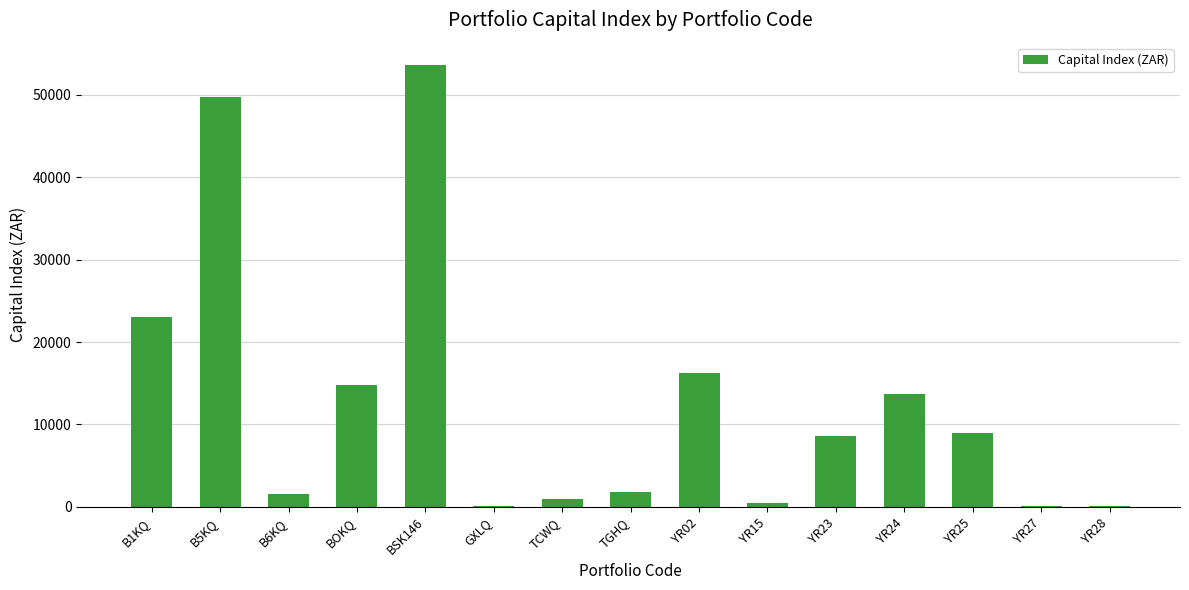

Count the number of values greater than 8656.

8